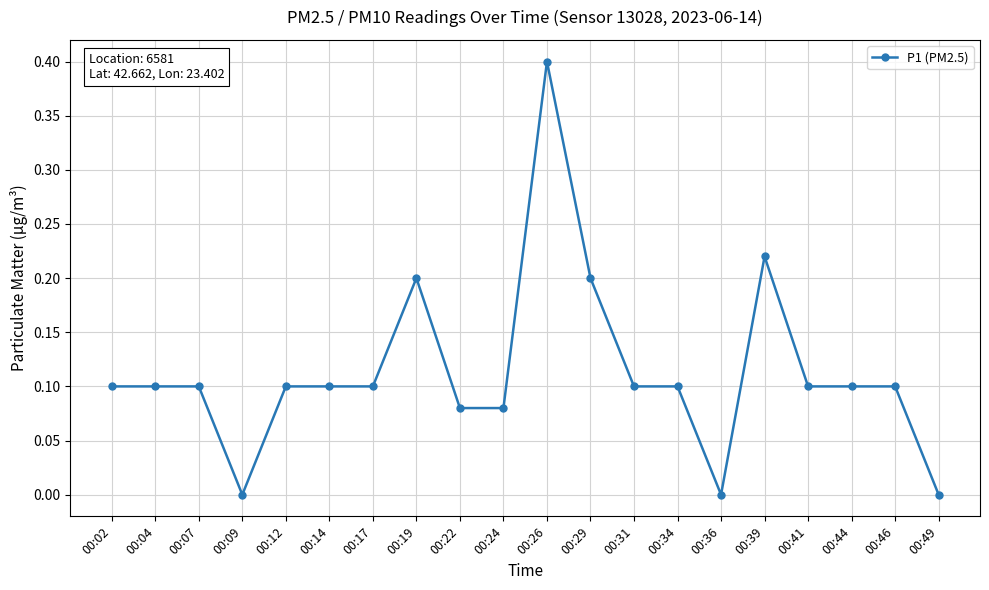

True or false: the data has more than 0 interior local peaks.

True